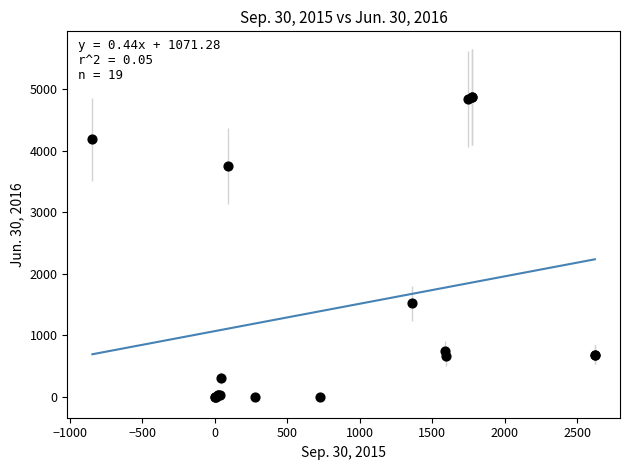

What Y value in the scatter plot is closest to 2436?

1521